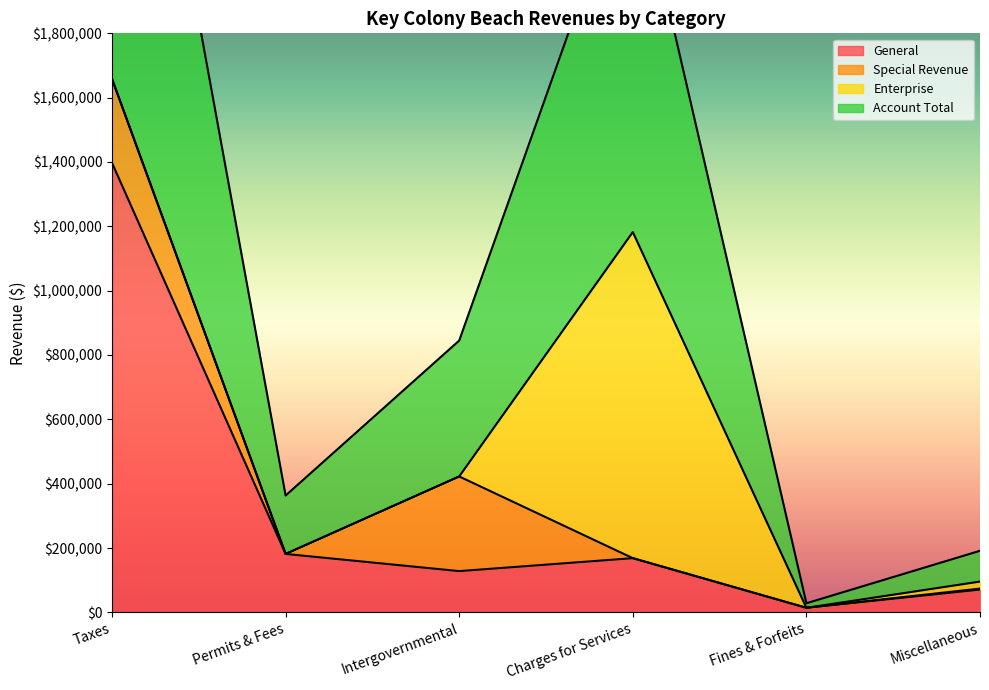

What value does the General series have at Charges for Services?

168448